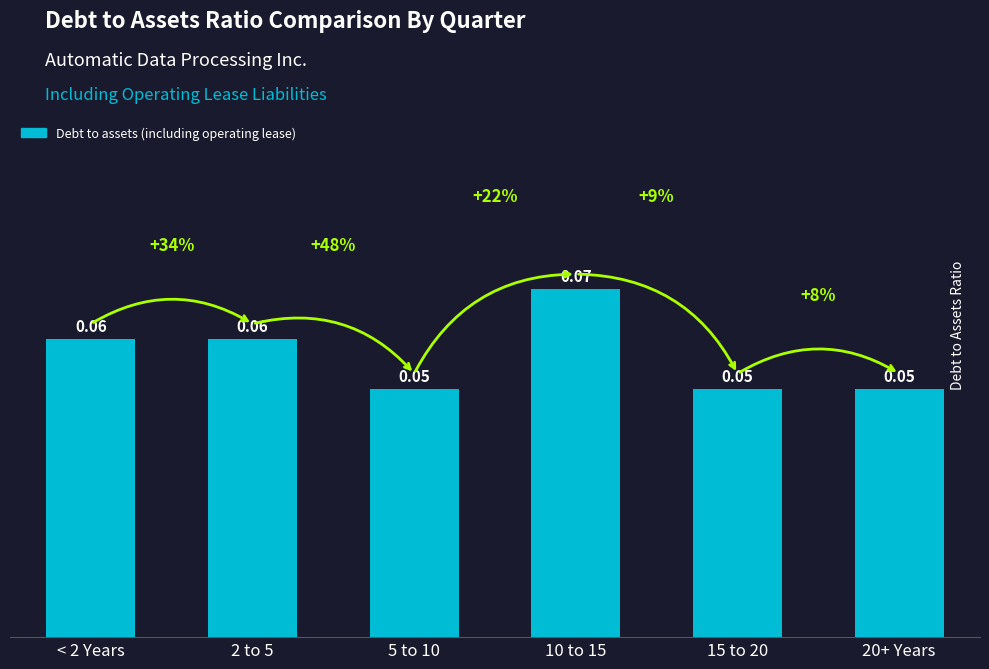

Does the chart contain stacked bars?

No